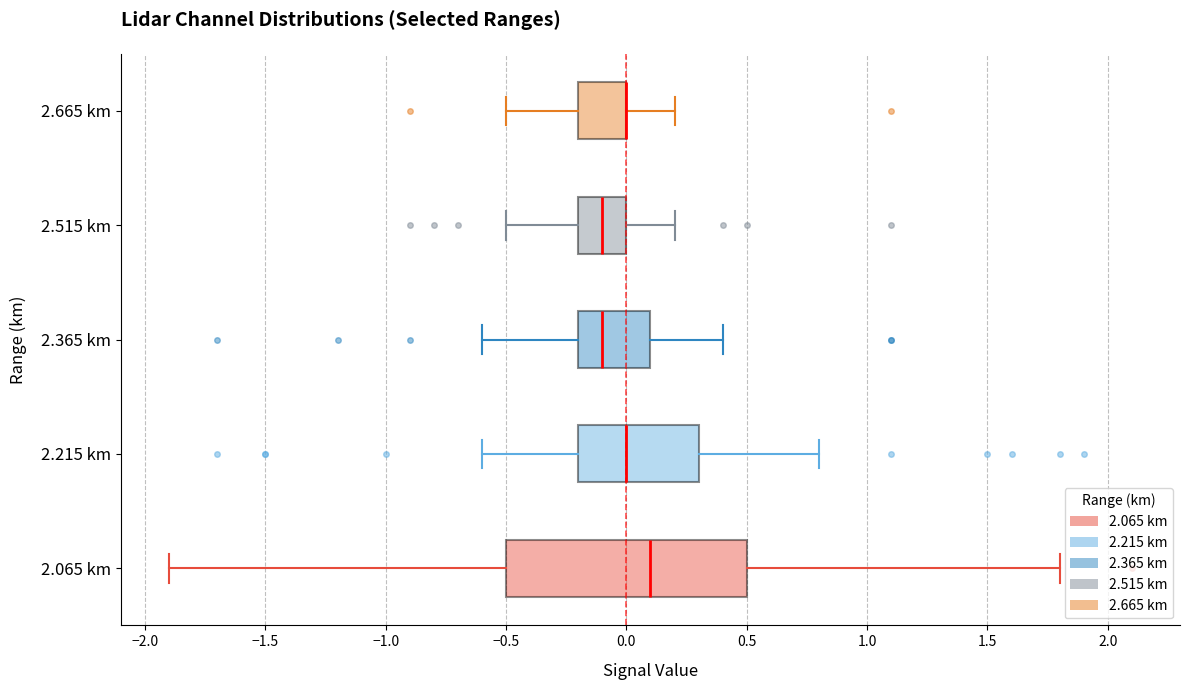

Reading bottom to top, read every box against the x-axis: the position of its median line, the range the box covers, and the ends of its whiskers. The values are not printed on the chart, so give them approximately, as read against the axis.

2.065 km: median 0.1, box -0.5 to 0.5, whiskers -1.9 to 1.8
2.215 km: median 0.0, box -0.2 to 0.3, whiskers -0.6 to 0.8
2.365 km: median -0.1, box -0.2 to 0.1, whiskers -0.6 to 0.4
2.515 km: median -0.1, box -0.2 to 0.0, whiskers -0.5 to 0.2
2.665 km: median 0.0 (drawn on the box's right edge), box -0.2 to 0.0, whiskers -0.5 to 0.2